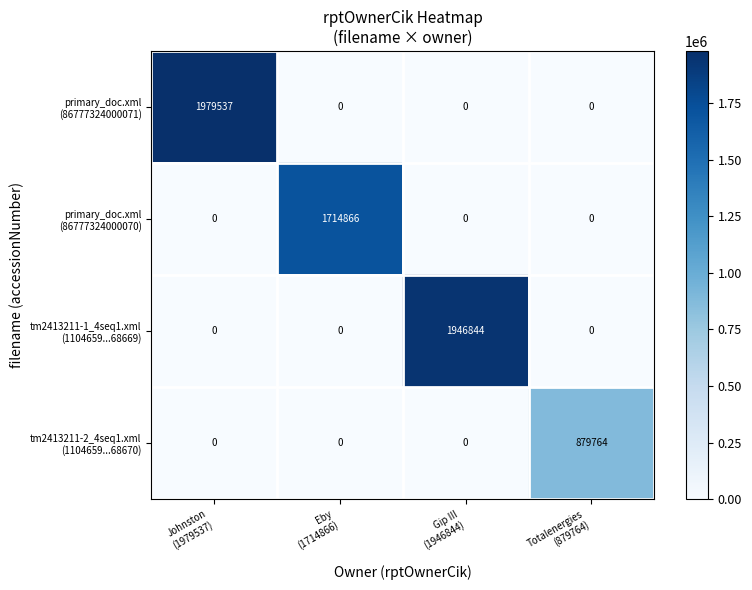

At how many categories does at least one series exceed 476478?

4